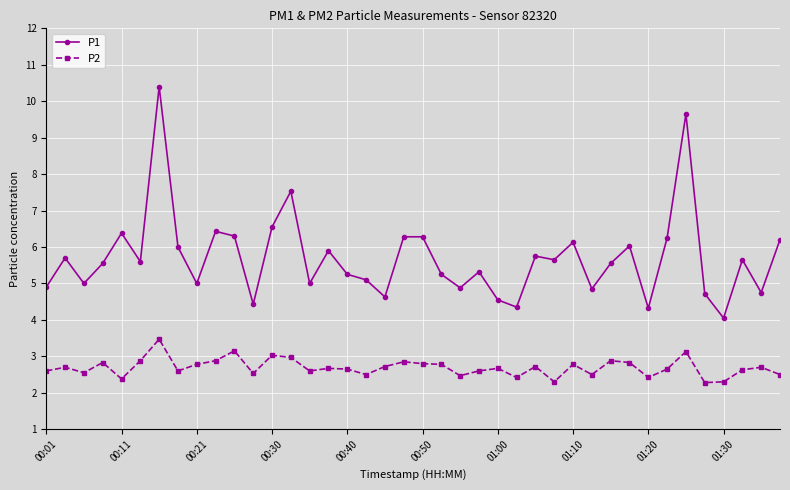

What is the smallest value displayed?

2.3